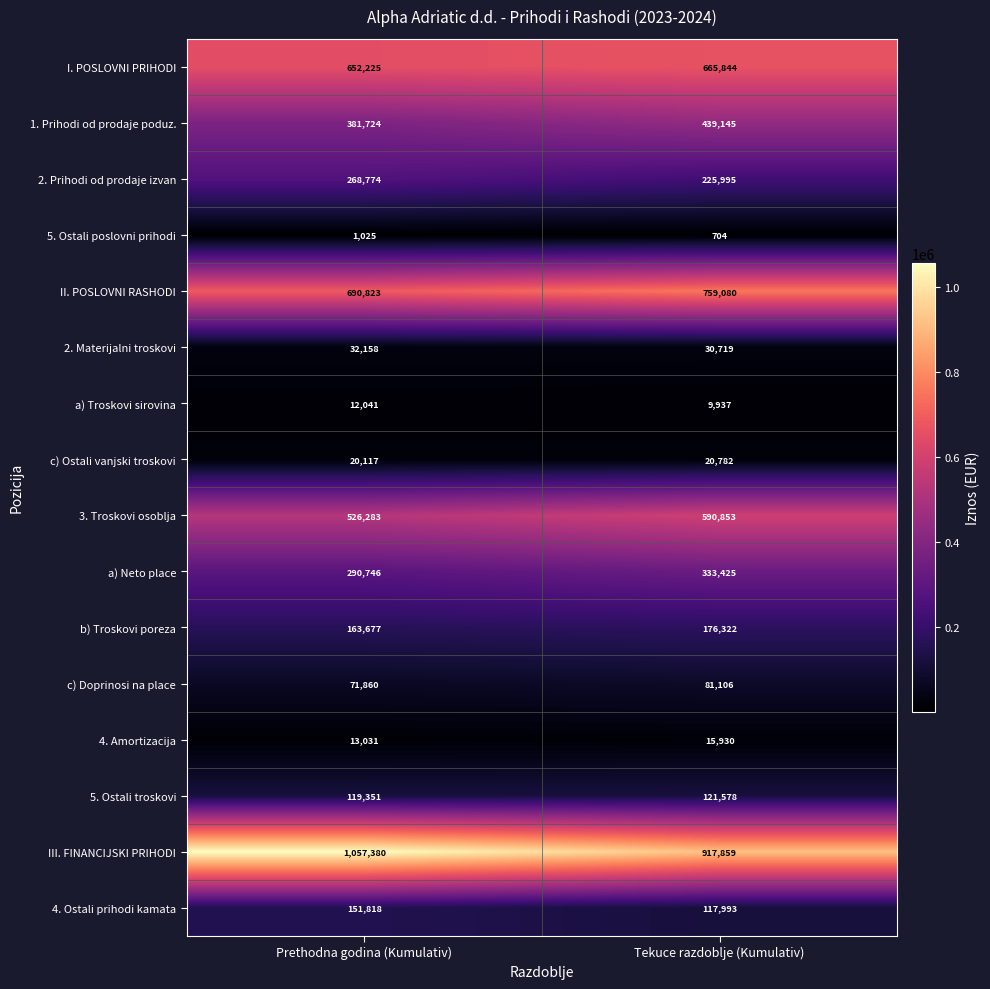

What is the lowest value of the 4. Ostali prihodi kamata series?

117993